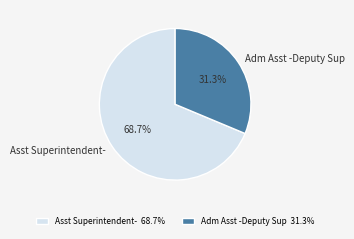

Is it true that Asst Superintendent- is 83% of the pie?

False